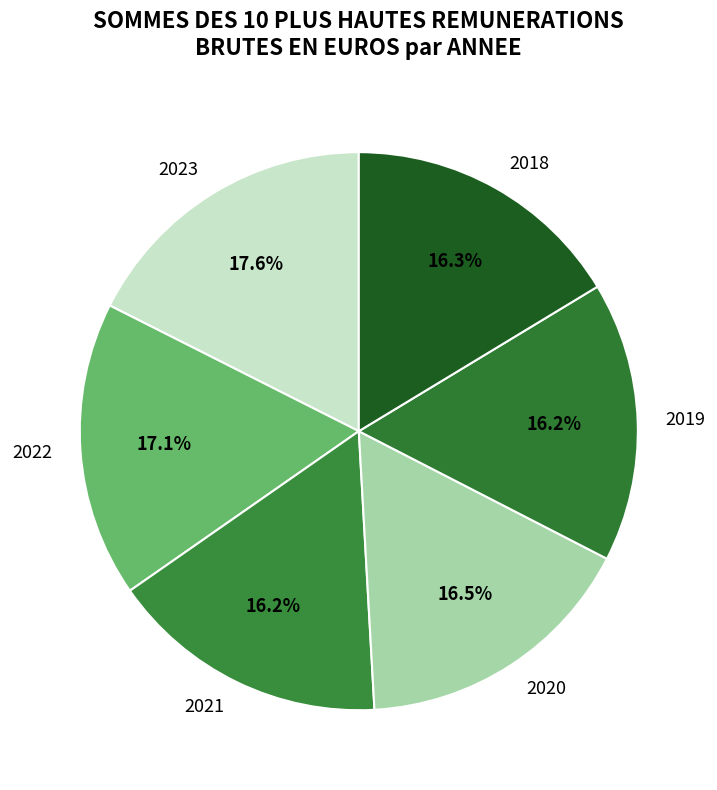

Approximately how many times larger is the value at 2020 compared to 2022?

1.0